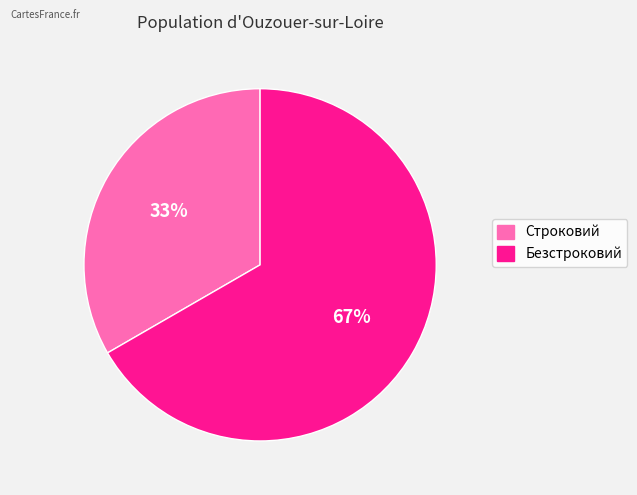

Does Строковий represent more than half of the total?

No